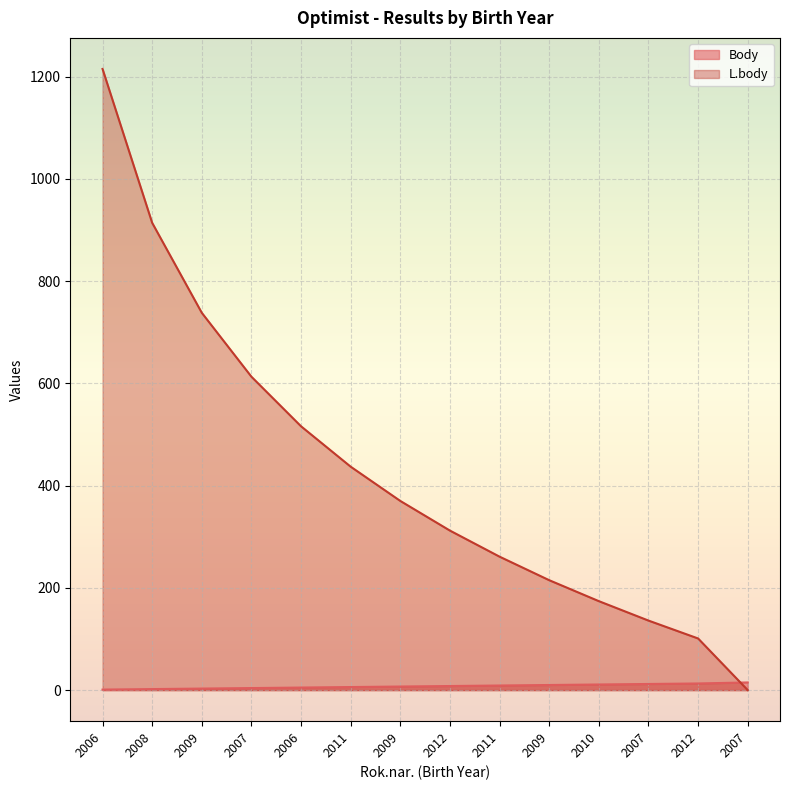

What is the average value of the L.body series?

429